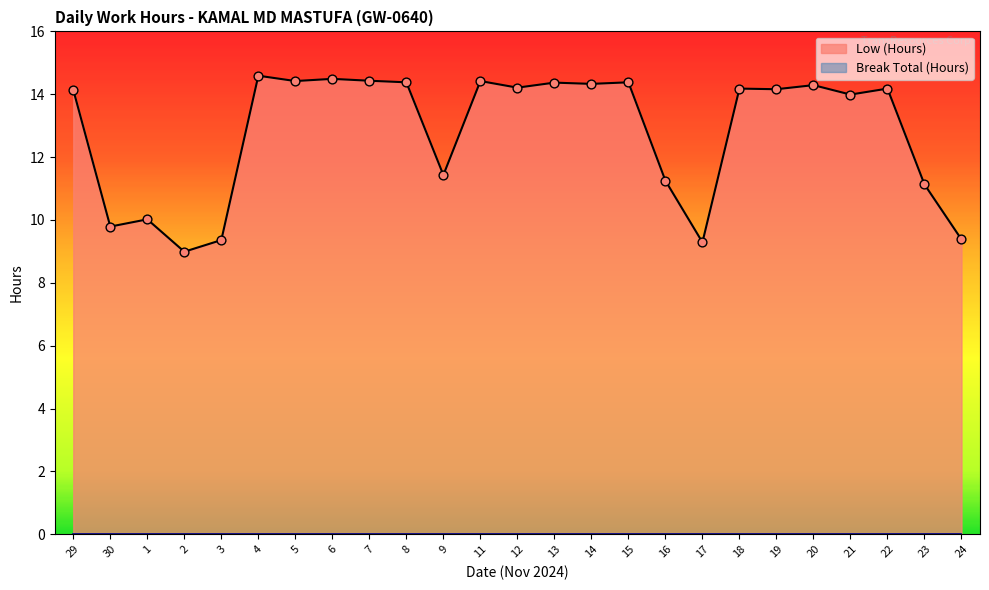

Which has a higher value, 11 or 13?

11